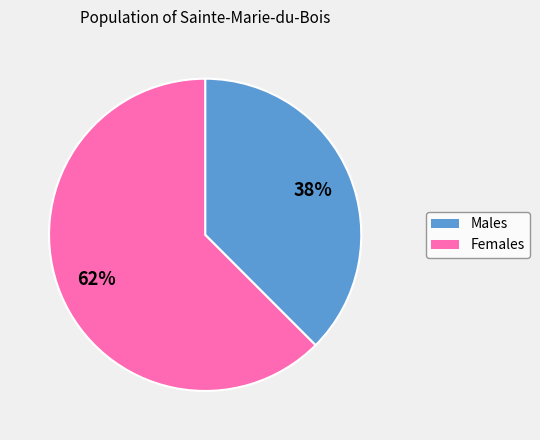

Approximately how many times larger is the value at Males compared to Females?

0.6